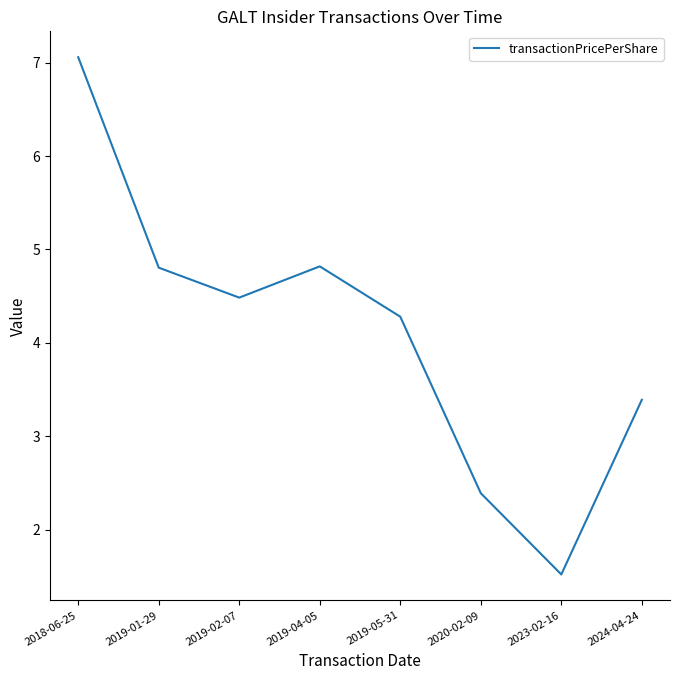

Where is the first local maximum?

2019-04-05